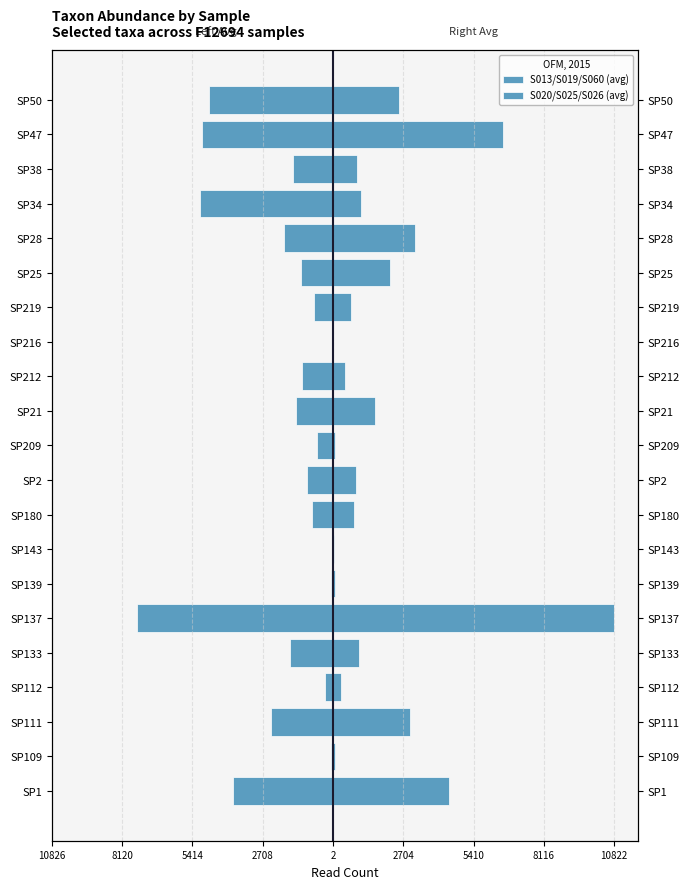

Reading right to left, extract all data points from this chart.

S013/S019/S060 (avg): -4787.7	-5048.3	-1548.7	-5124.3	-1882.3	-1221.7	-717.7	0.0	-1212.3	-1411.3	-618.7	-994.3	-810.0	-24.3	-79.0	-7551.3	-1663.3	-302.0	-2374.7	-92.7	-3870.3
S020/S025/S026 (avg): 2554.0	6561.0	937.7	1085.0	3136.7	2183.7	683.0	0.0	446.7	1600.3	85.7	898.0	805.7	20.0	56.3	10826.7	989.7	304.0	2970.3	80.3	4463.0